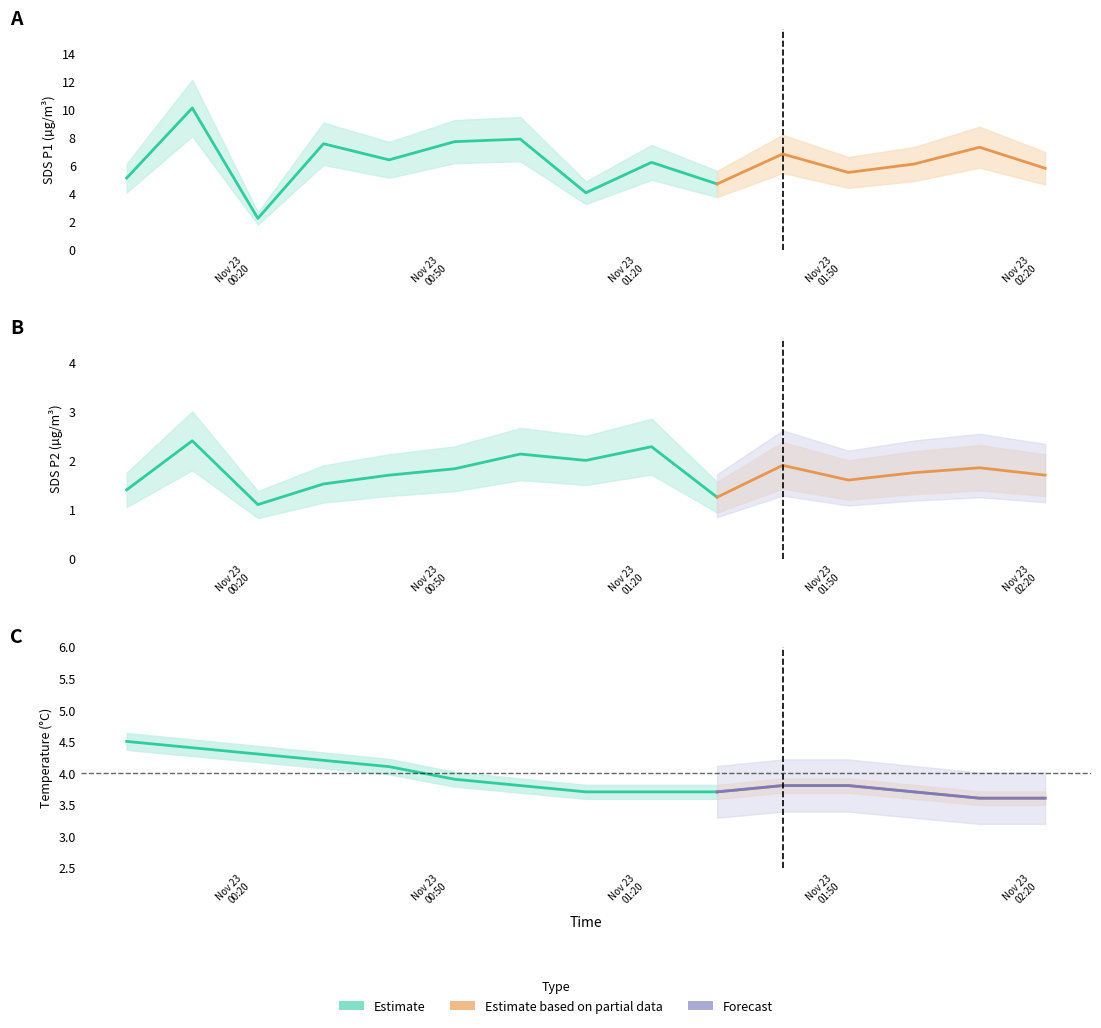

How many Temp values are between 3 and 4?

10